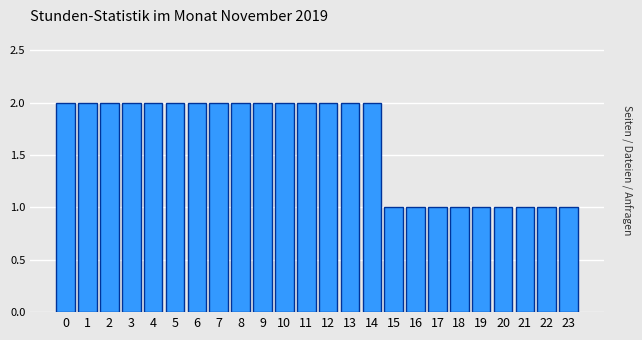

Reading left to right, extract all data points from this chart.

2	2	2	2	2	2	2	2	2	2	2	2	2	2	2	1	1	1	1	1	1	1	1	1